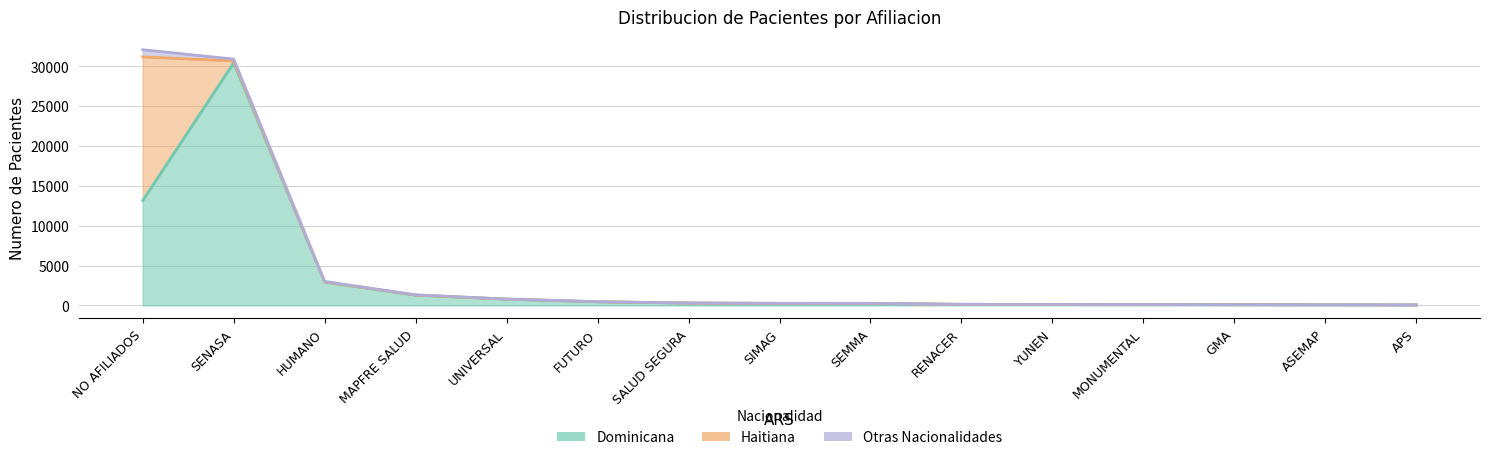

Where is the first local maximum for Otras Nacionalidades?

SALUD SEGURA